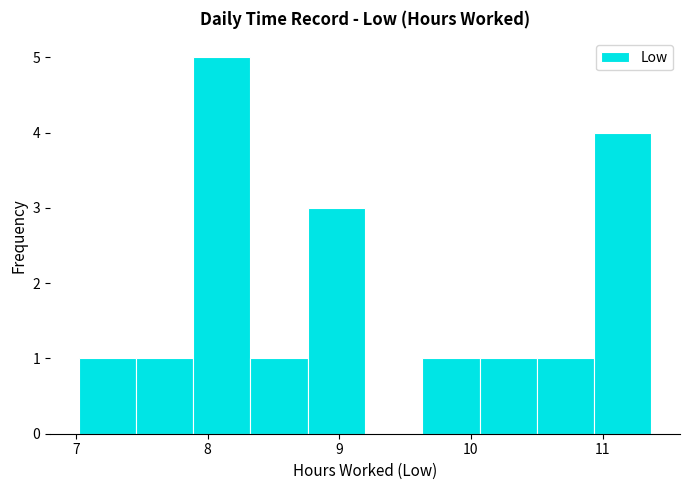

Reading left to right, transcribe this chart: for each bar, give the range it covers on the x-axis and its height. Neither the bar edges nor the heights are printed on the chart, so give them approximately, as read against the axes.

7.0 to 7.5: 1
7.5 to 7.9: 1
7.9 to 8.3: 5
8.3 to 8.8: 1
8.8 to 9.2: 3
9.2 to 9.6: 0
9.6 to 10.1: 1
10.1 to 10.5: 1
10.5 to 10.9: 1
10.9 to 11.4: 4